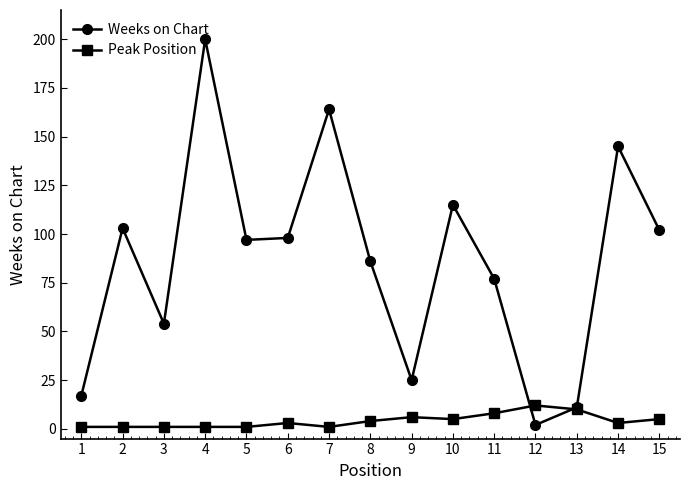

Is the value of Peak Position at 2 greater than the value of Weeks on Chart at 13?

No